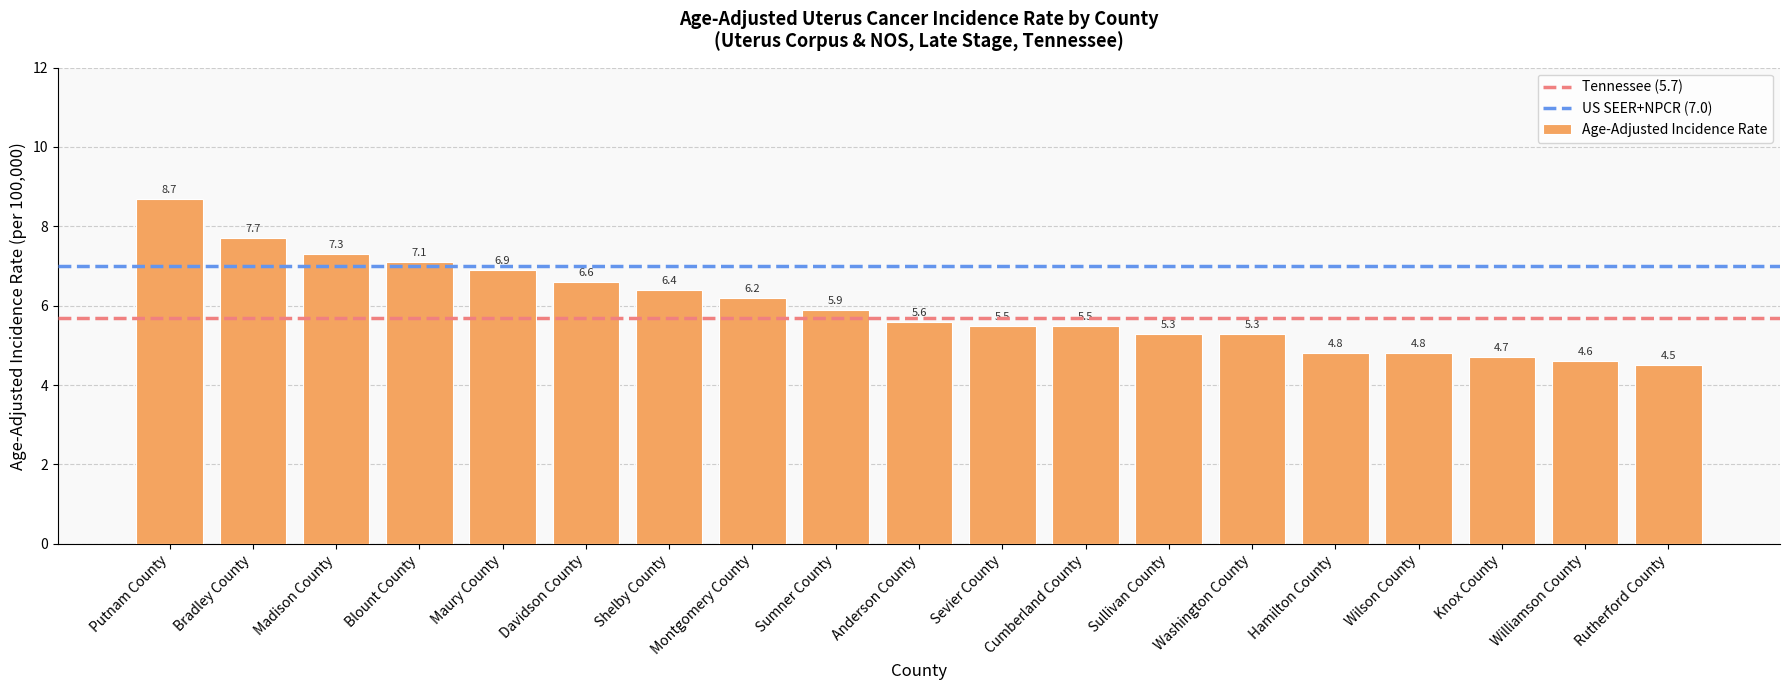

Where is the data nearest to the value 6?

Sumner County